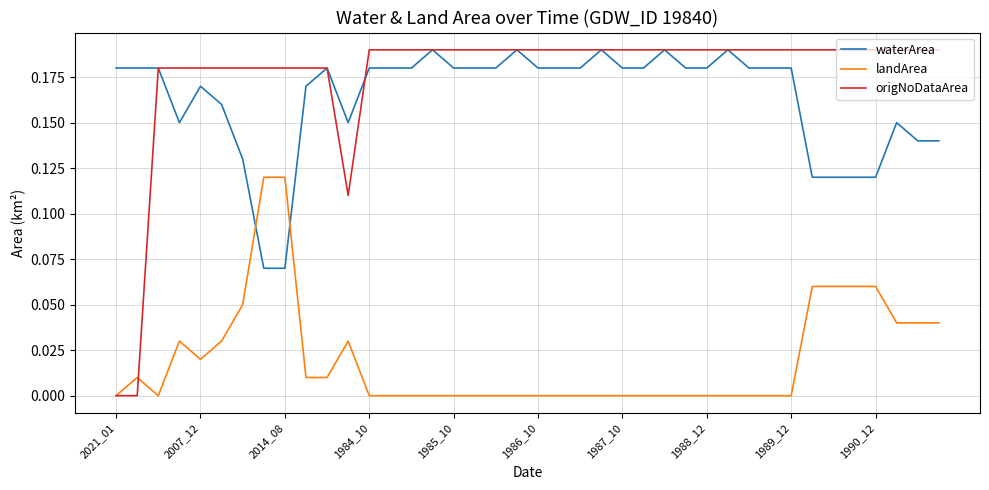

Which series has the largest range (max minus min)?

origNoDataArea